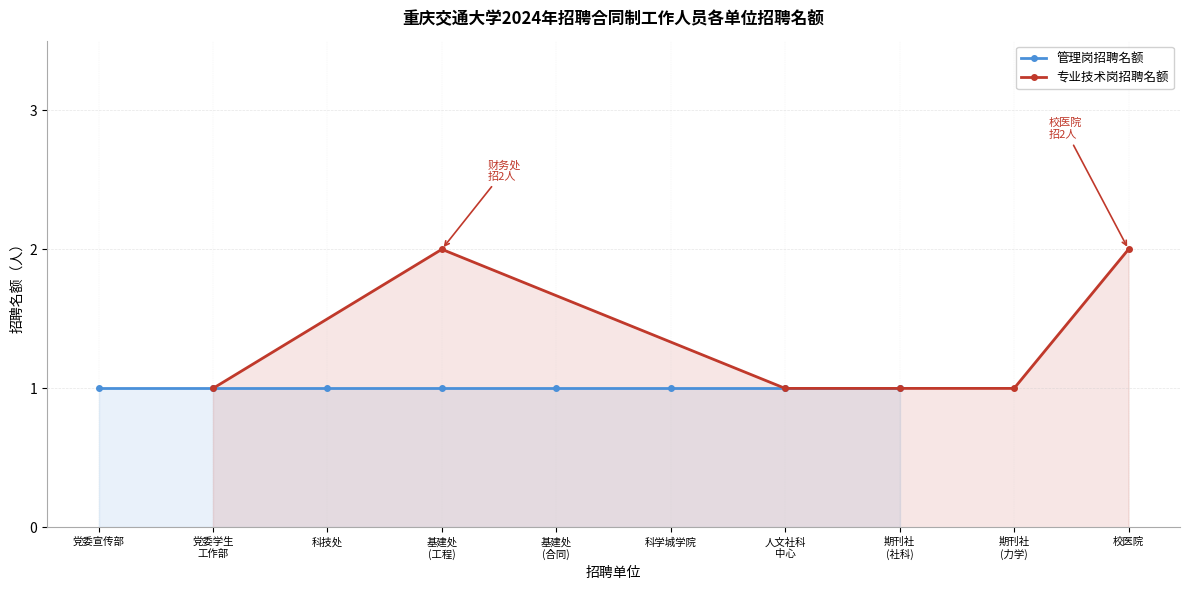

True or false: 专业技术岗招聘名额 has a value of 2 at 校医院.

True